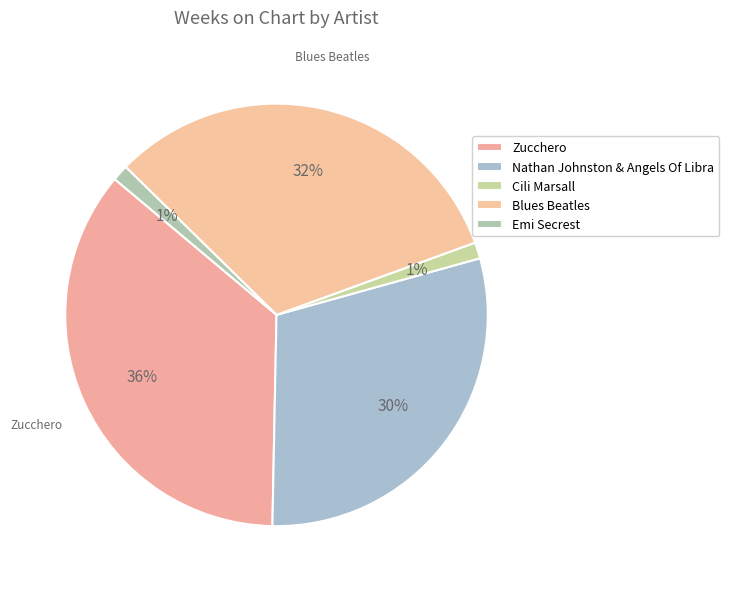

Approximately how many times larger is the value at Nathan Johnston & Angels Of Libra compared to Emi Secrest?

24.0